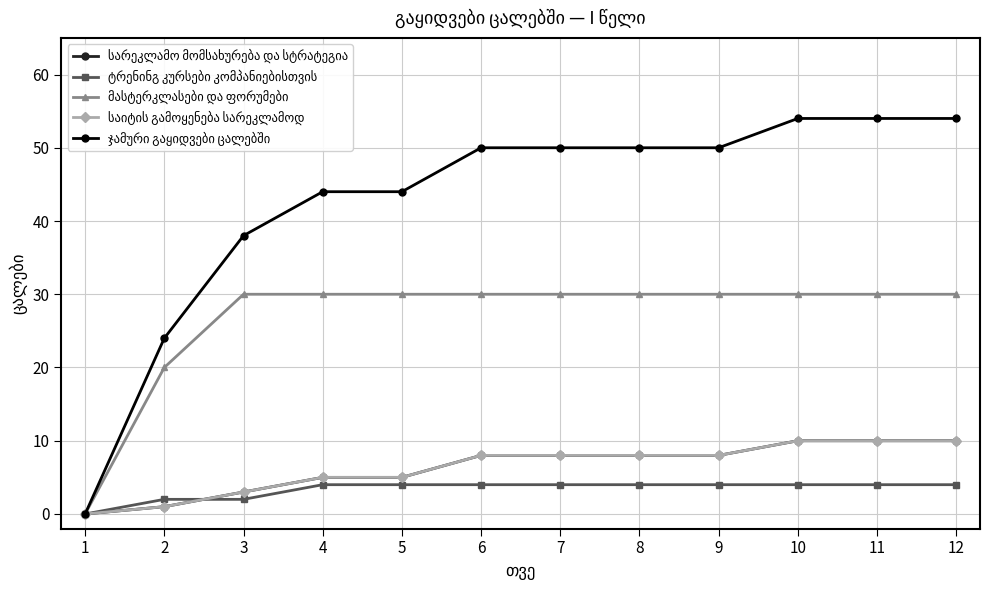

The value of მასტერკლასები და ფორუმები at 6 is 45. True or false?

False